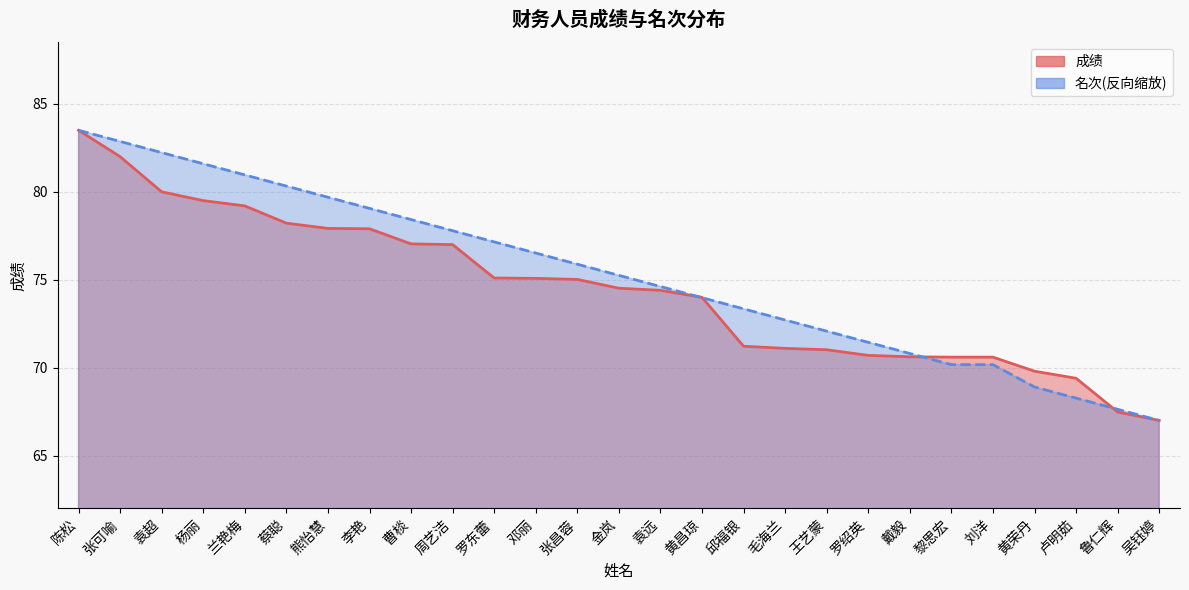

Which series has the largest total across all categories?

名次